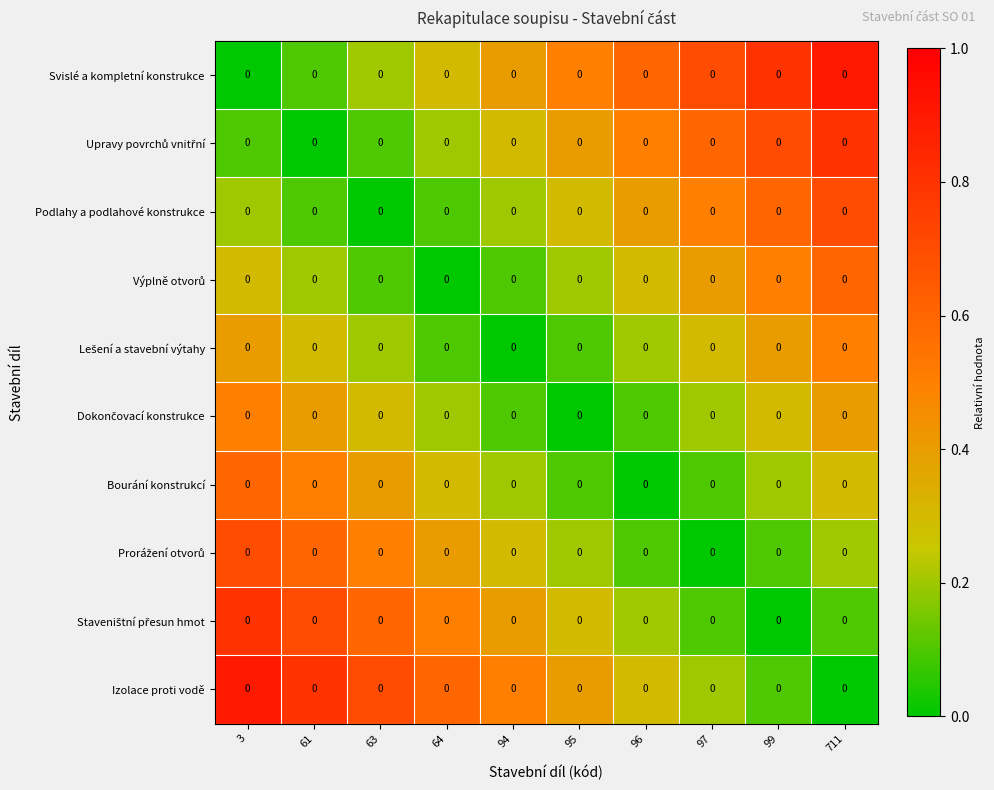

Is it true that Izolace proti vodě equals 1.2 at 3?

False